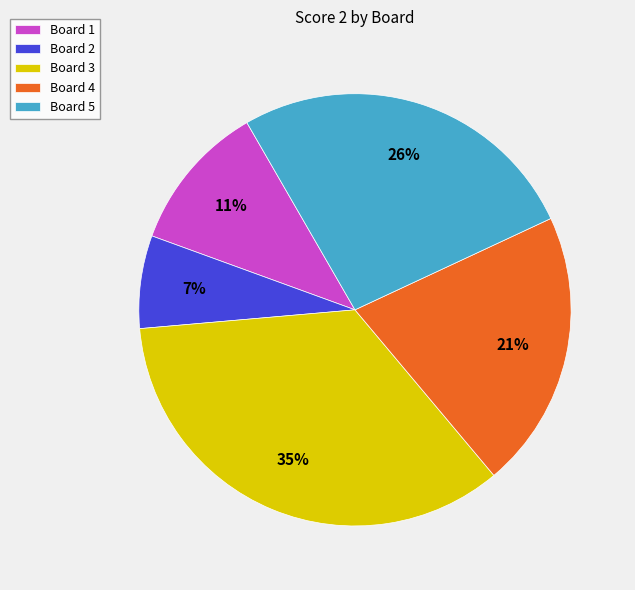

To the nearest percent, what is the difference between the largest and smallest slice percentages?

28%